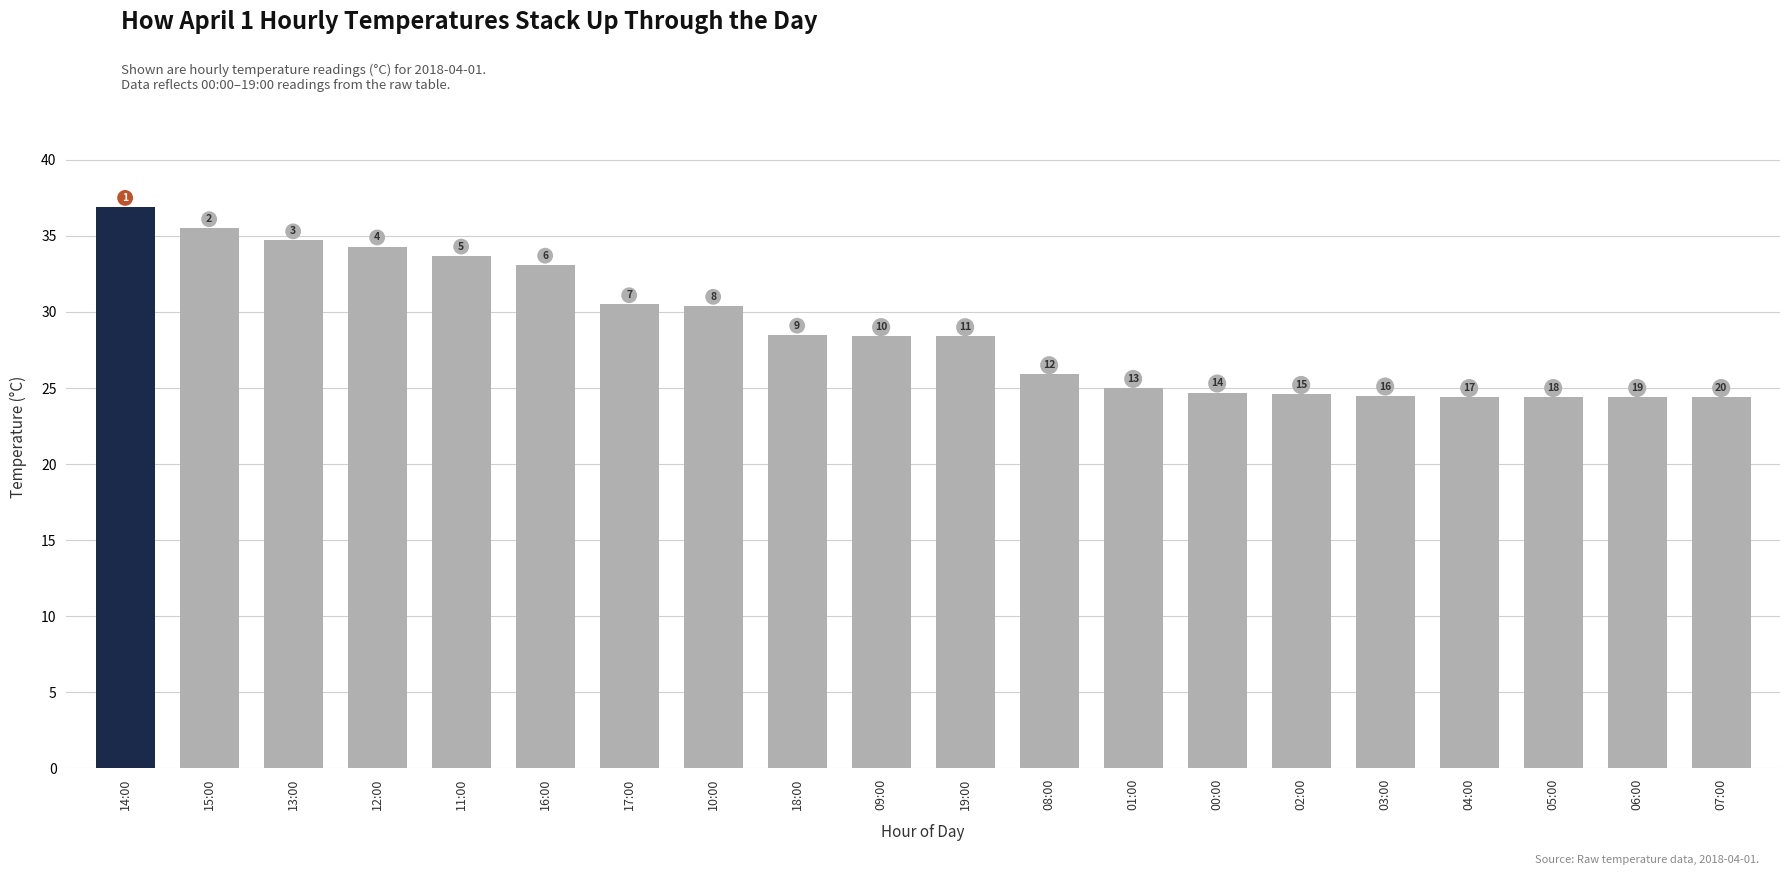

How many bars are there in total?

20